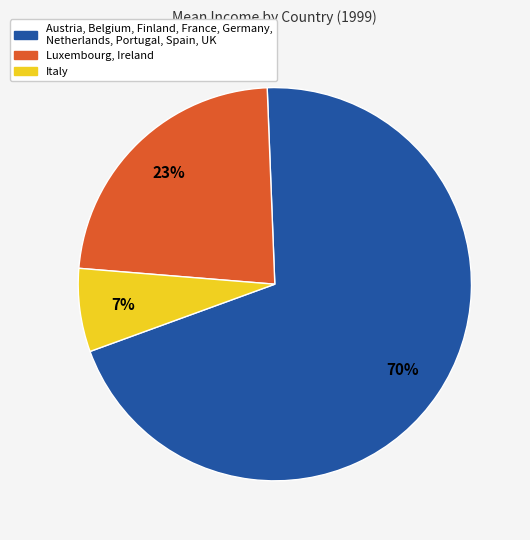

To the nearest percent, what is the difference between the largest and smallest slice percentages?

63%